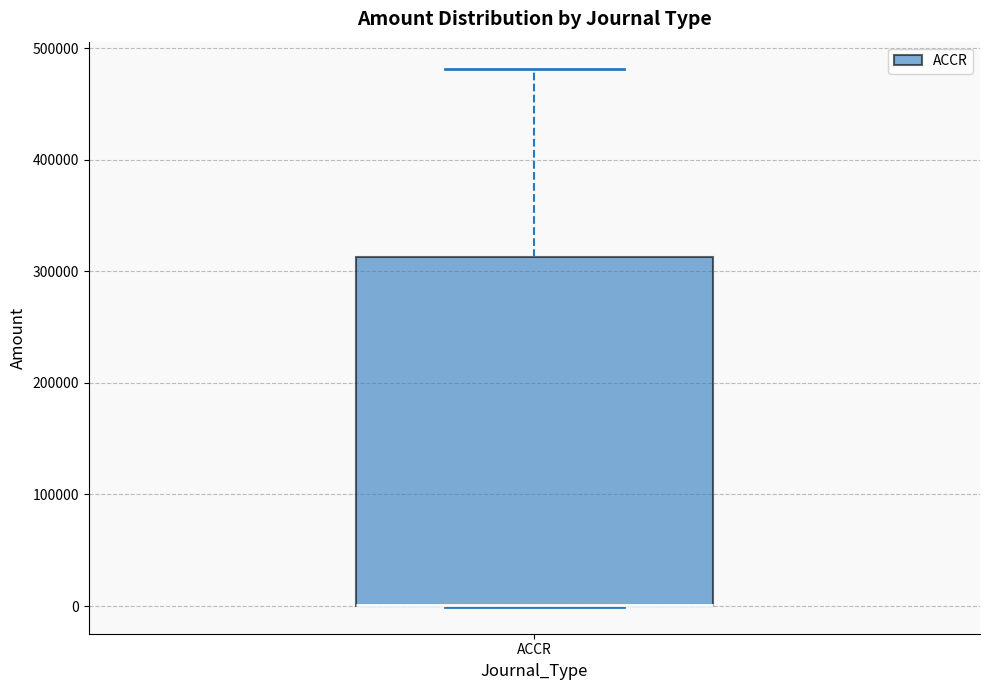

Transcribe this box plot: give where the median line is, the range the box spans, and where the two whiskers end, as read against the y-axis. The values are not printed on the chart, so give them approximately, as read against the axis.

median 0 (drawn on the box's lower edge), box 0 to 310000, whiskers 0 to 480000